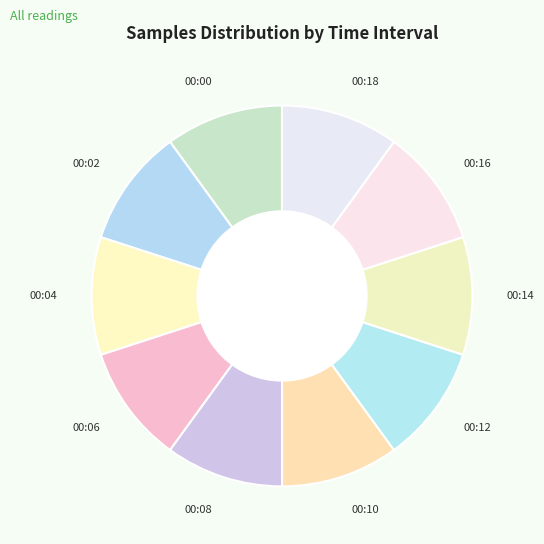

The 00:18 slice represents 10% of the pie. True or false?

True